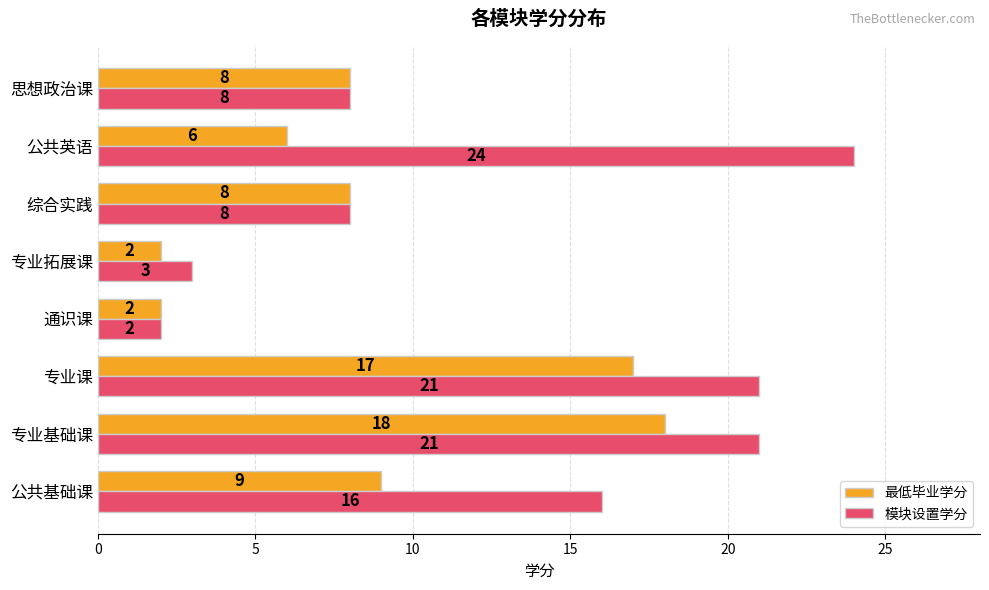

What is the difference between the highest and lowest values at 专业基础课?

3